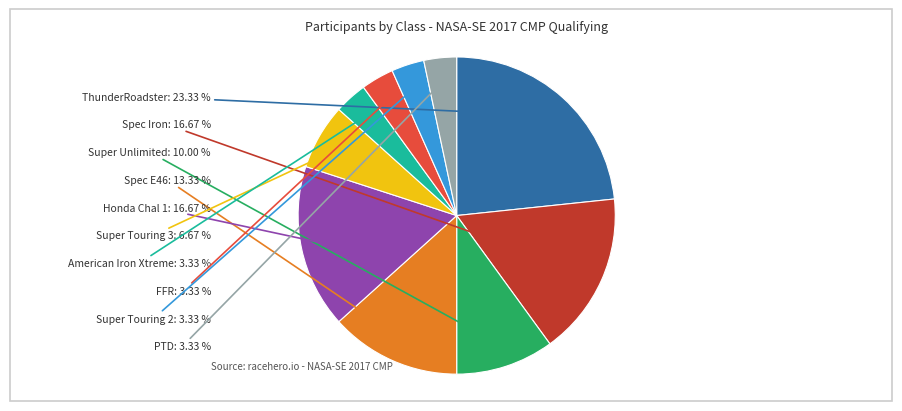

Is there a majority slice in this chart?

No